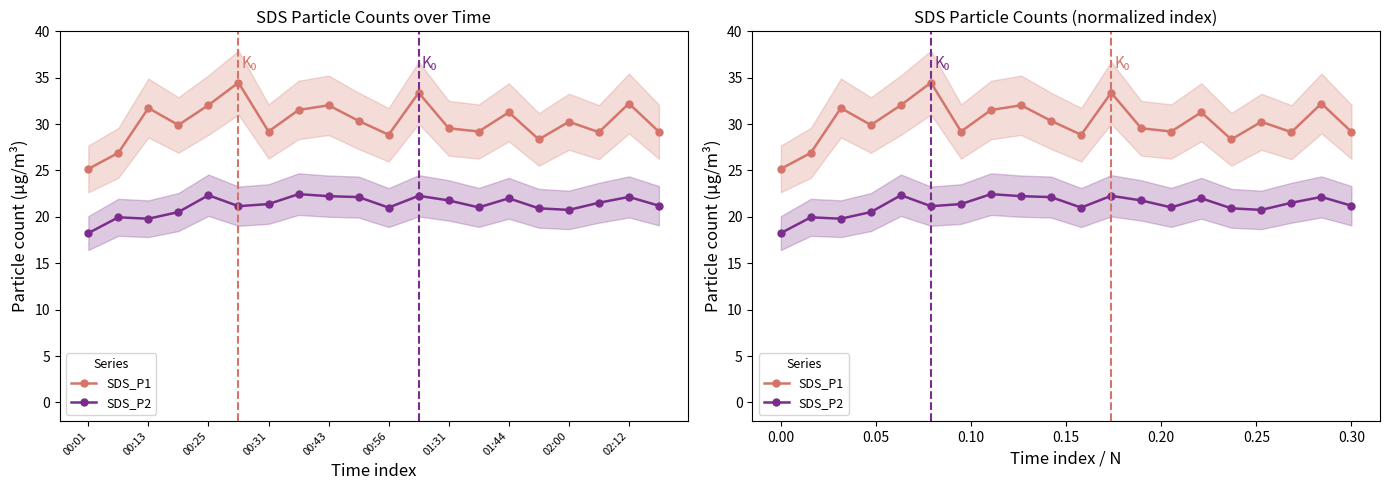

Is the value of SDS_P1 at 00:25 greater than the value of SDS_P2 at 10?

Yes